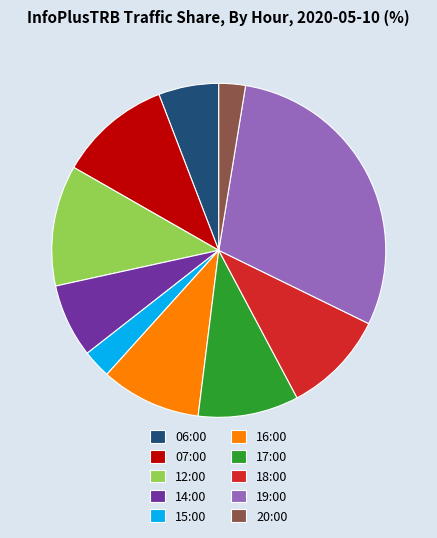

What is the ratio of the value at 15:00 to the value at 17:00?

0.3